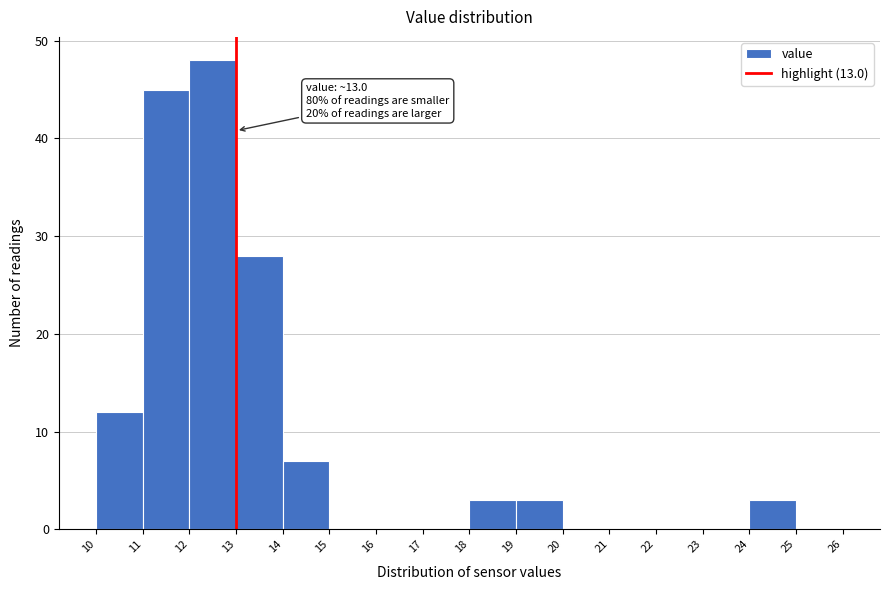

Which range on the x-axis has the tallest bar?

12 to 13